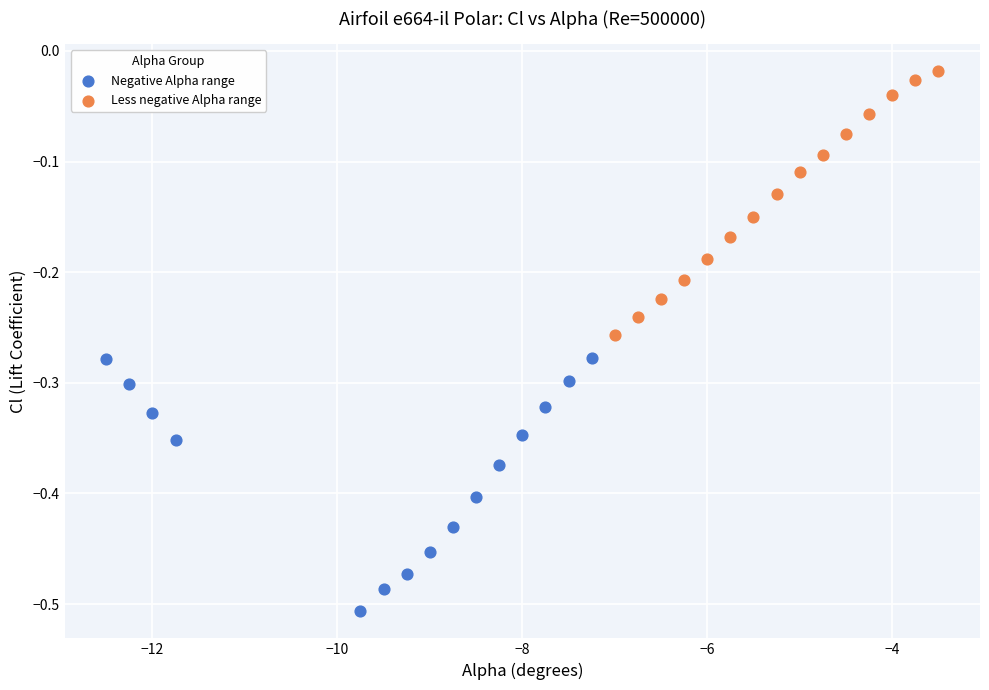

Which series contains the highest Y value?

Less negative Alpha range